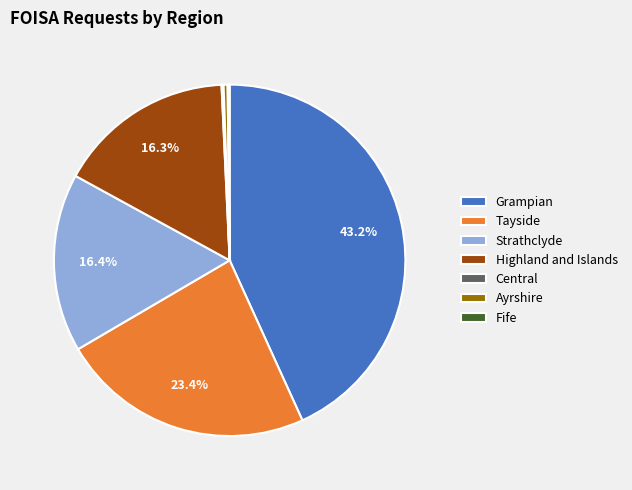

To the nearest percent, what percentage of the pie is Tayside?

23%